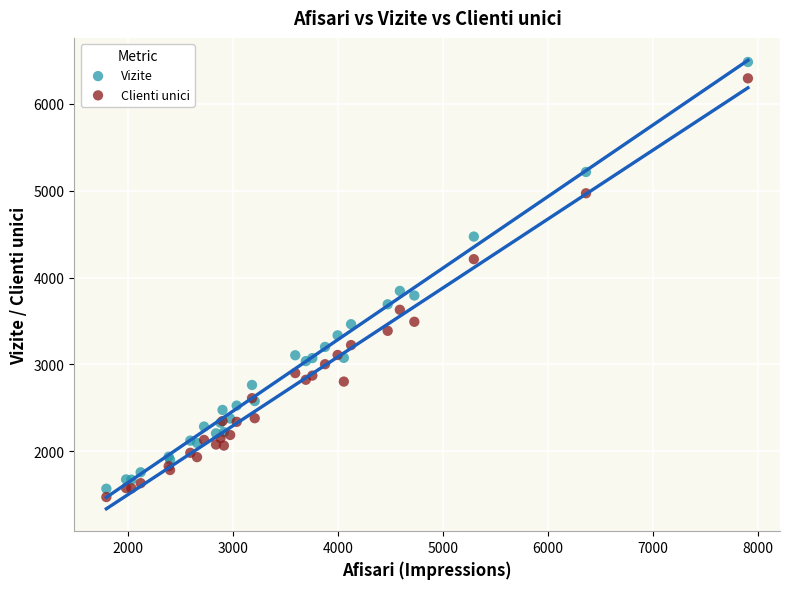

Which series has the largest Y range (max minus min)?

Vizite